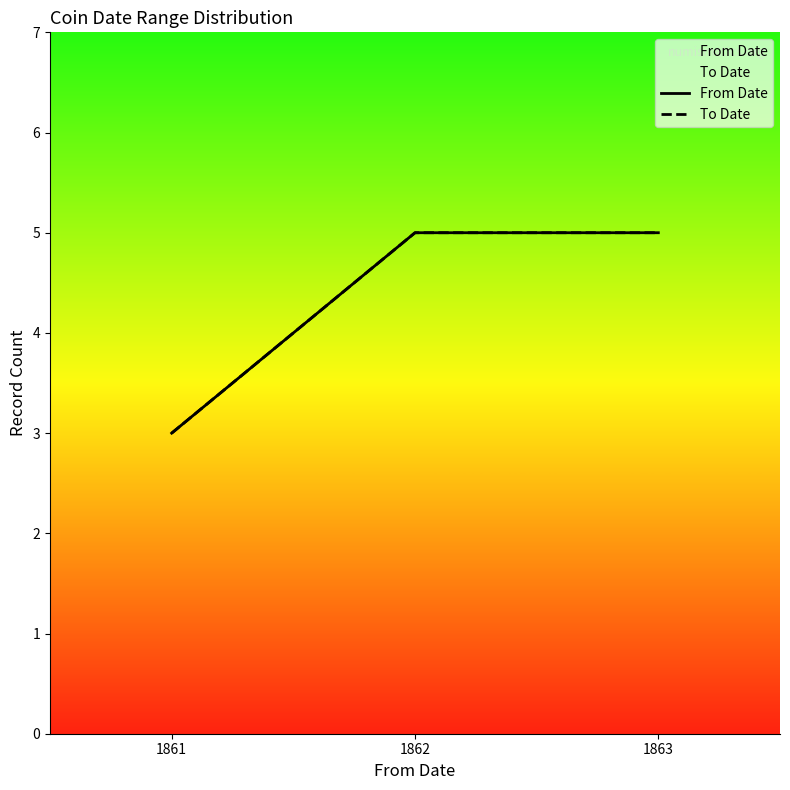

Which series has the widest spread of values?

From Date